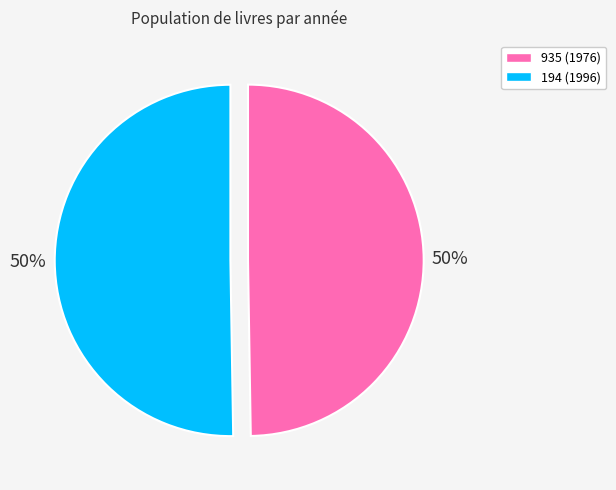

What is the ratio of the value at 935 (1976) to the value at 194 (1996)?

1.0